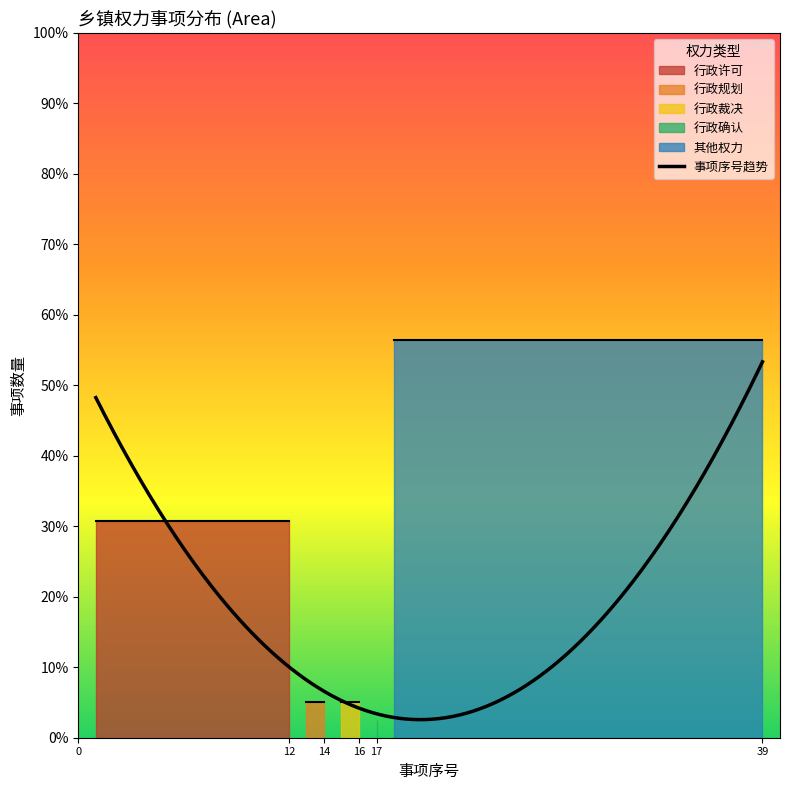

What is the ratio of the value at 行政确认 to the value at 行政许可?

0.1